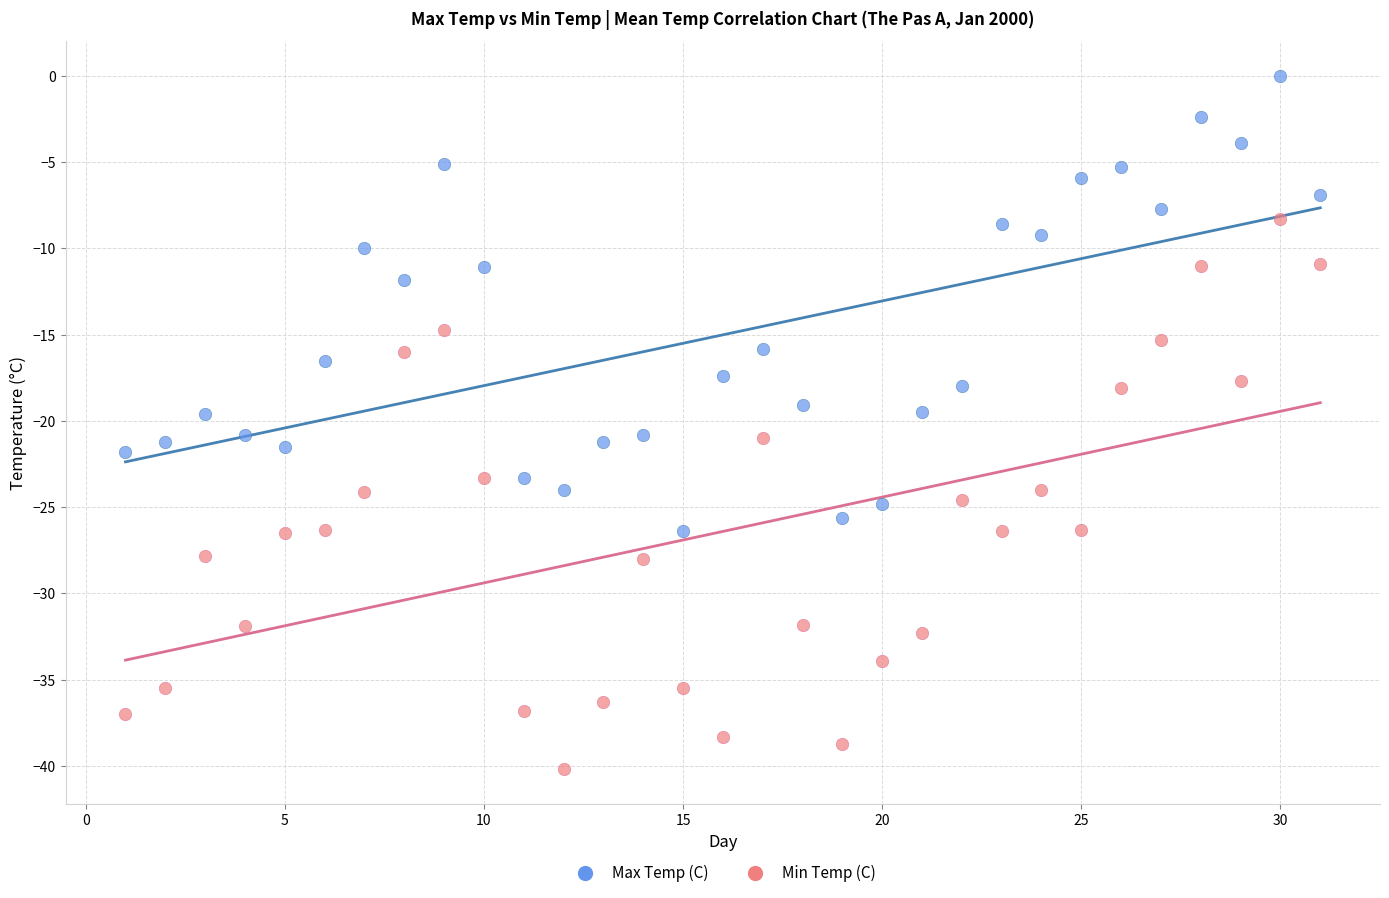

In the Max Temp (C) series, what Y value is closest to -13?

-11.8